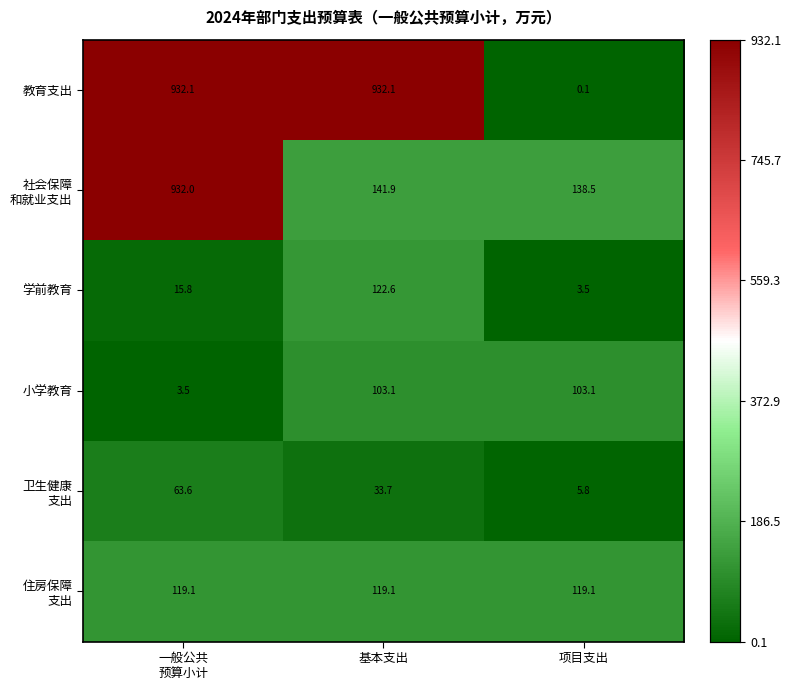

What is the difference between the highest and lowest values at 项目支出?

138.4